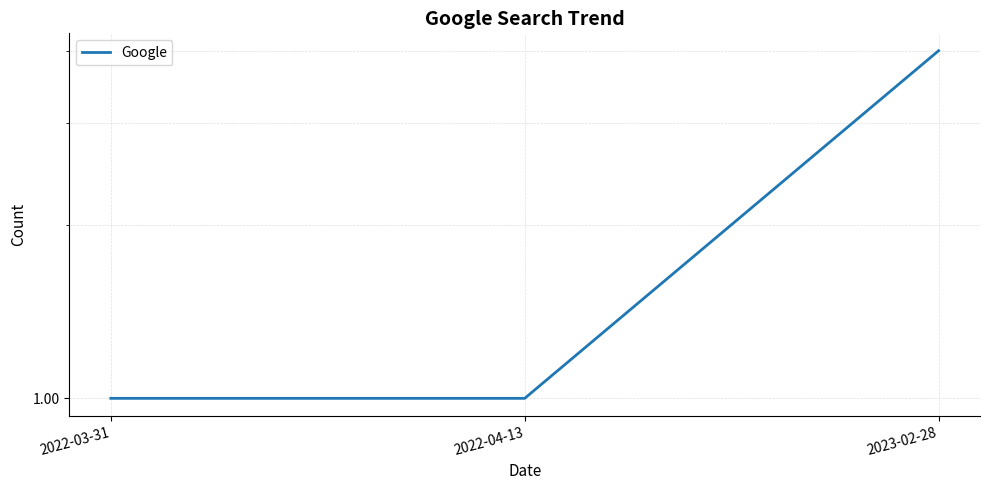

What is the difference between the maximum and minimum values?

3